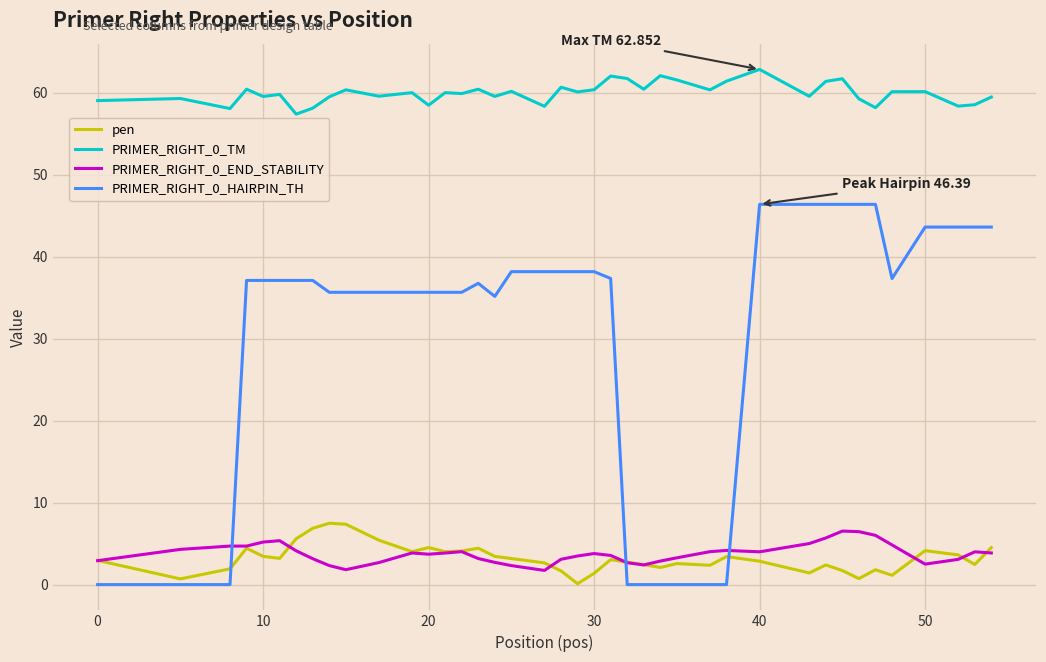

What is the greatest value displayed?

62.9